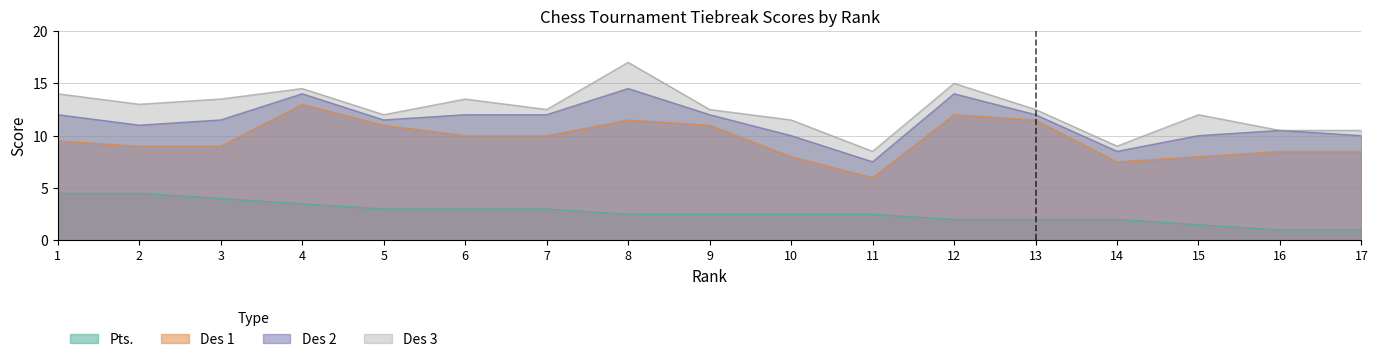

Which series changed the most between 1 and 7?

Pts.